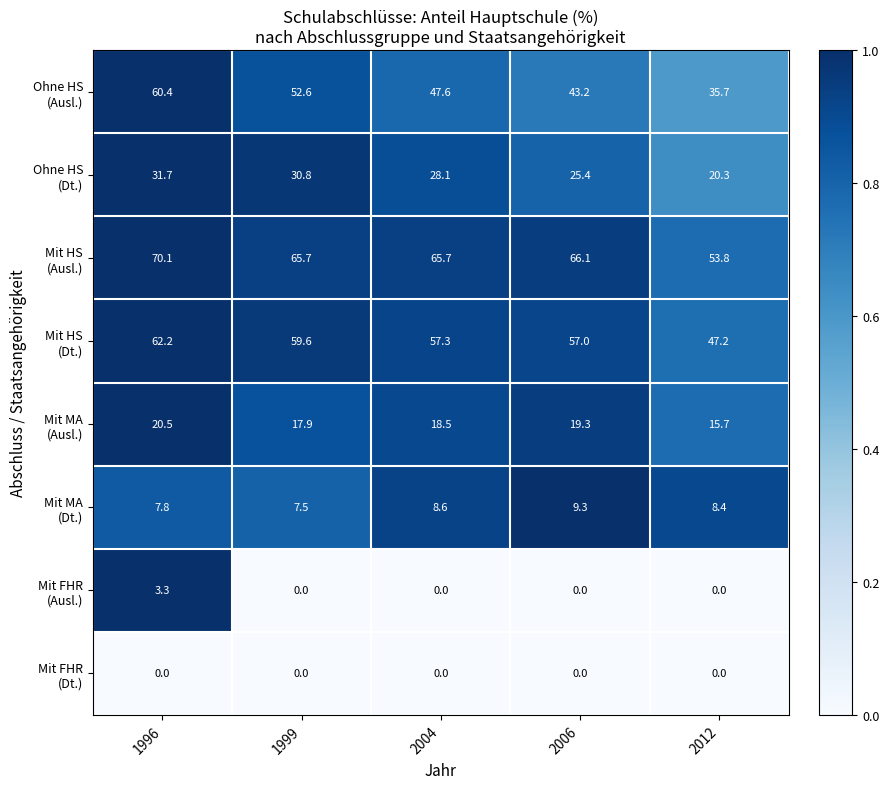

What is the difference between the highest and lowest values at 2004?

65.7